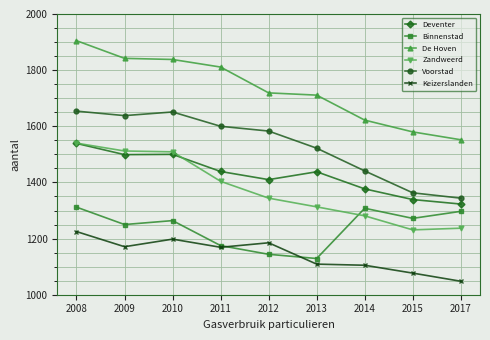

What is the maximum value shown in the chart?

1905